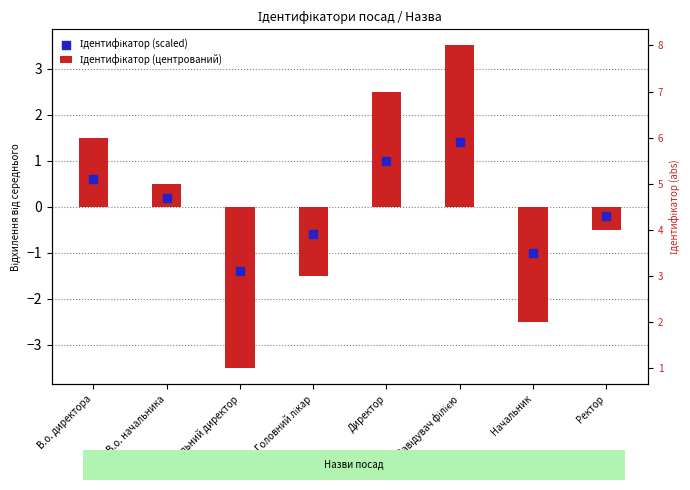

At how many categories does at least one series exceed -1?

6